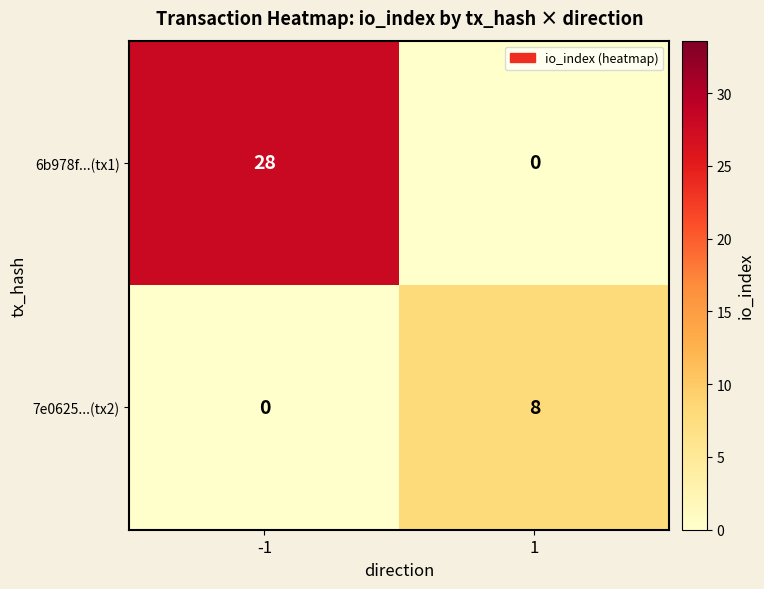

Reading right to left, what are all the values shown in this chart?

6b978f...(tx1): 0	28
7e0625...(tx2): 8	0